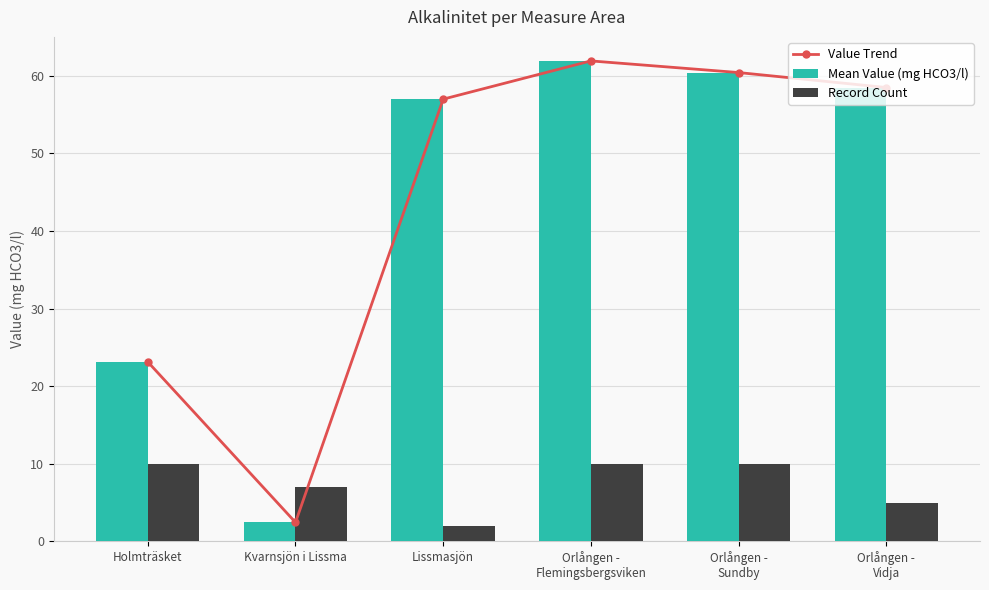

What is the value of the Mean Value (mg HCO3/l) bar at the 4th from the left?

61.9